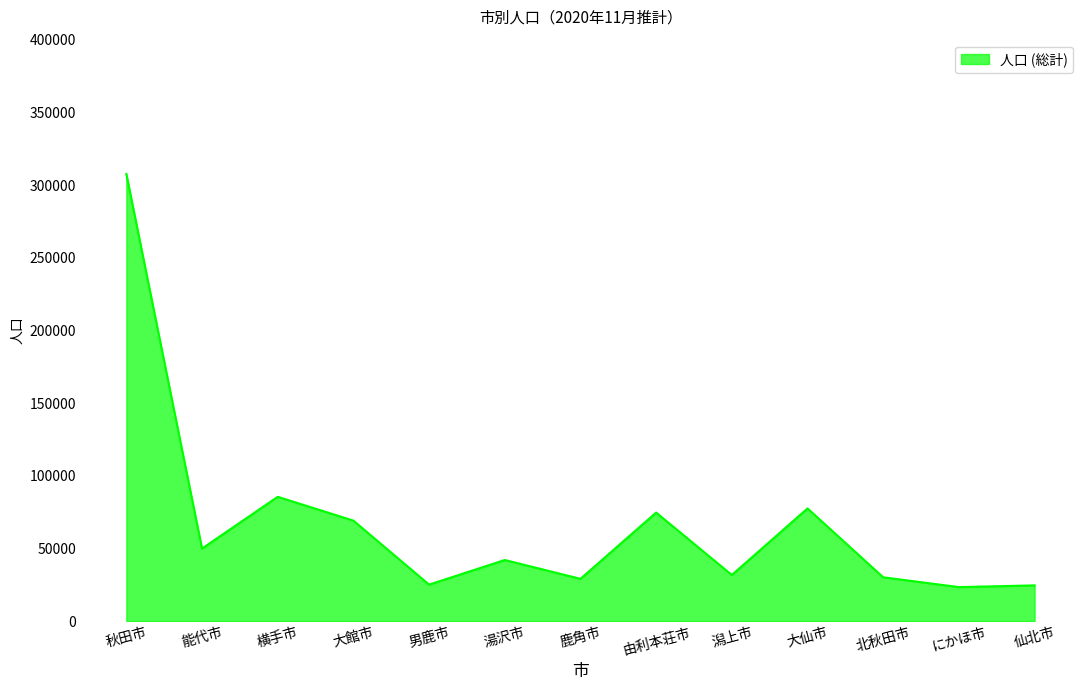

What is the difference between the values at にかほ市 and 能代市?

26509